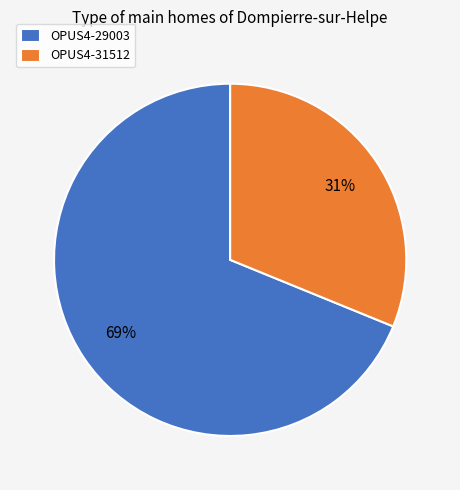

How many slices are in this pie chart?

2